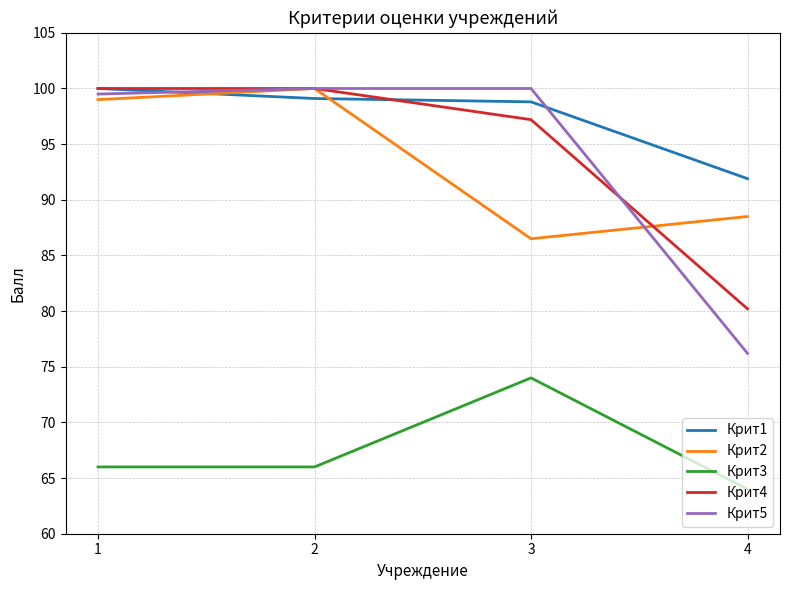

Which series has the largest total across all categories?

Крит1